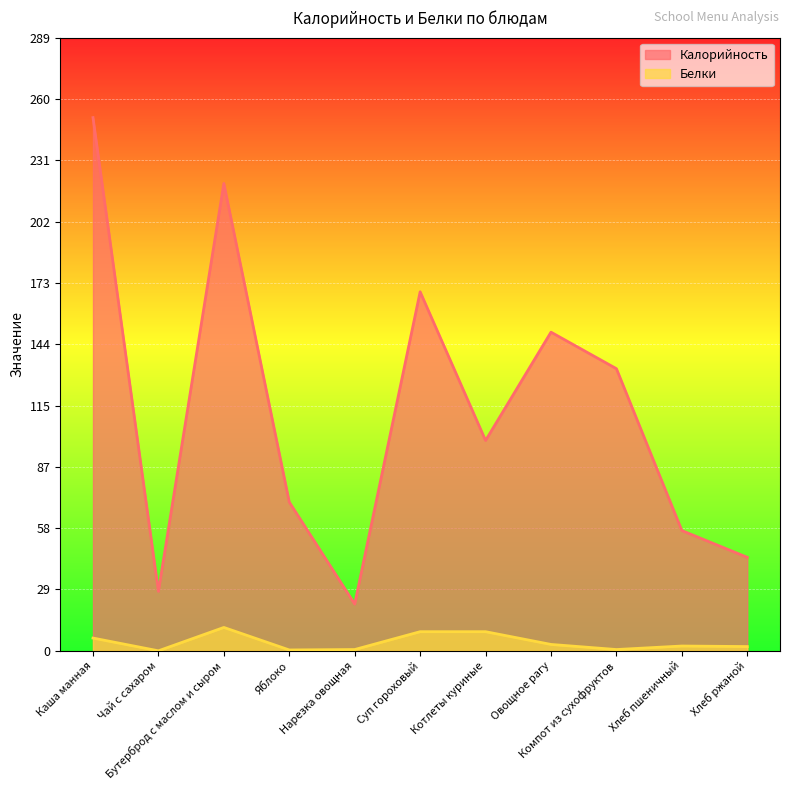

Reading right to left, transcribe all the data shown in this chart.

Калорийность: 44.0	56.6	132.8	150.0	99.0	169.0	22.0	70.0	220.0	28.0	251.0
Белки: 2.0	2.2	0.6	3.0	9.0	9.0	0.6	0.4	11.0	0.0	6.0